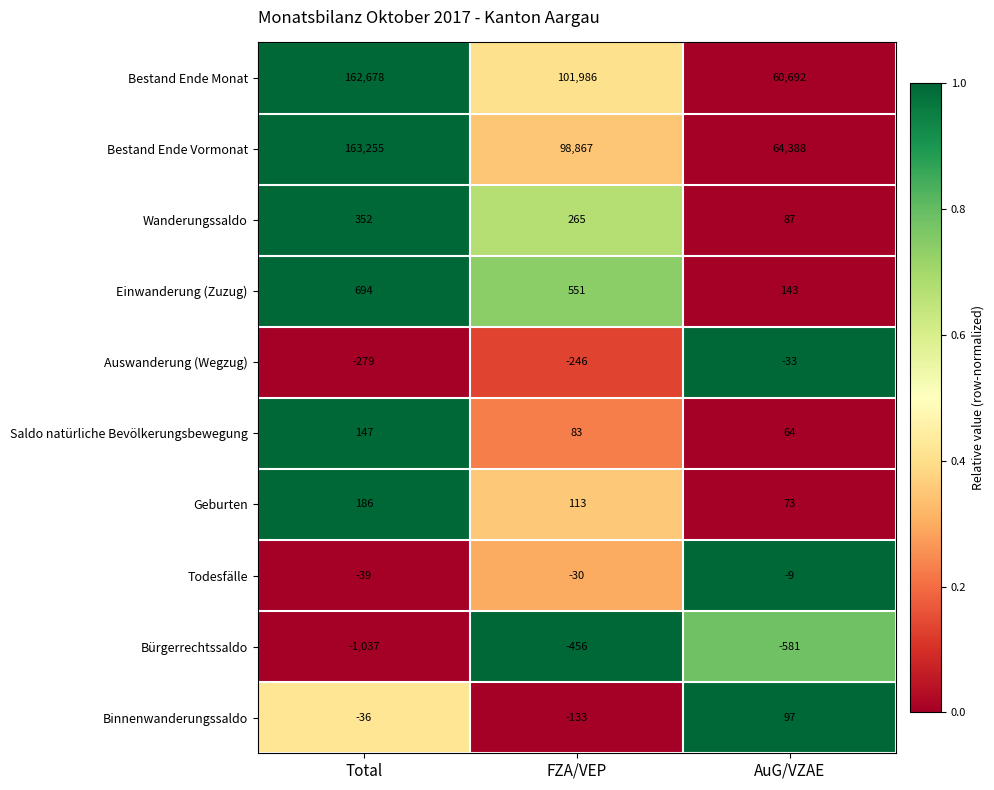

Reading left to right, extract all data points from this chart.

Bestand Ende Monat: Total=162678	FZA/VEP=101986	AuG/VZAE=60692
Bestand Ende Vormonat: Total=163255	FZA/VEP=98867	AuG/VZAE=64388
Wanderungssaldo: Total=352	FZA/VEP=265	AuG/VZAE=87
Einwanderung (Zuzug): Total=694	FZA/VEP=551	AuG/VZAE=143
Auswanderung (Wegzug): Total=-279	FZA/VEP=-246	AuG/VZAE=-33
Saldo natürliche Bevölkerungsbewegung: Total=147	FZA/VEP=83	AuG/VZAE=64
Geburten: Total=186	FZA/VEP=113	AuG/VZAE=73
Todesfälle: Total=-39	FZA/VEP=-30	AuG/VZAE=-9
Bürgerrechtssaldo: Total=-1037	FZA/VEP=-456	AuG/VZAE=-581
Binnenwanderungssaldo: Total=-36	FZA/VEP=-133	AuG/VZAE=97